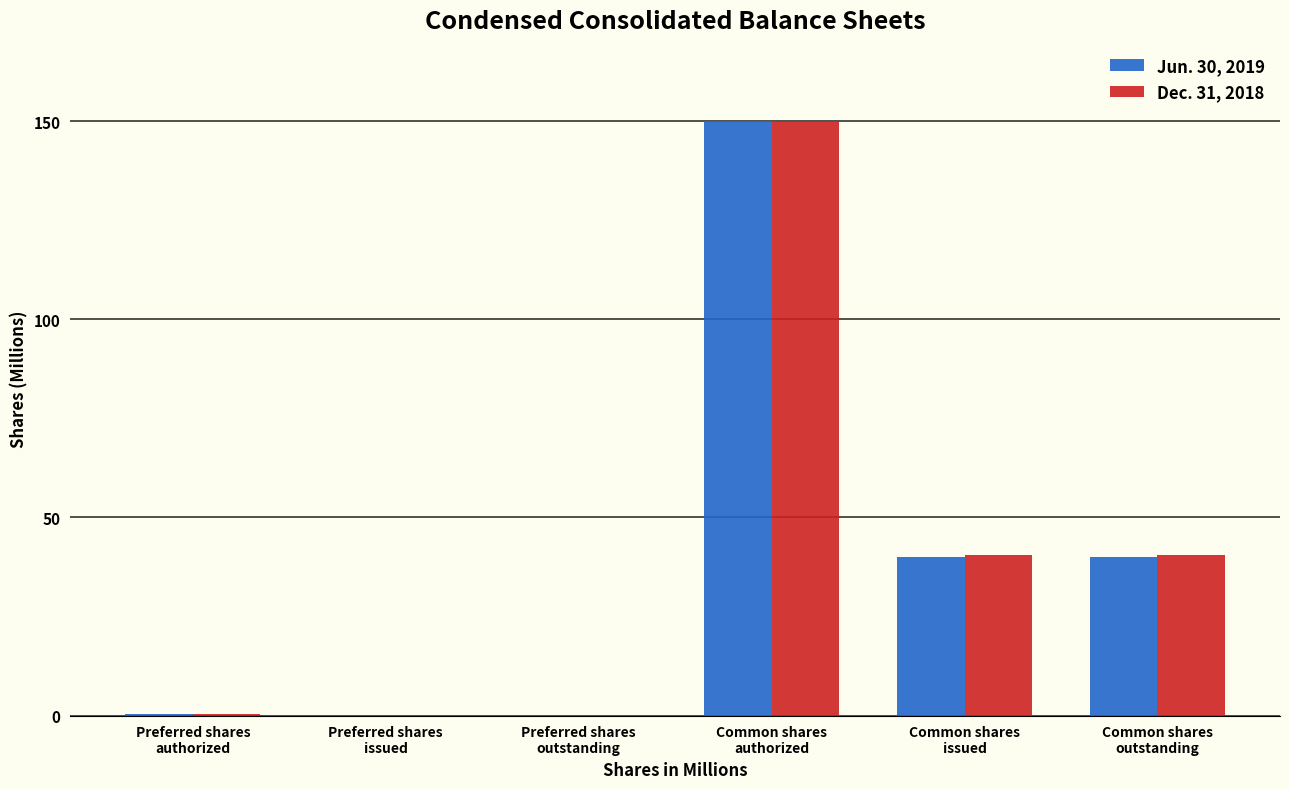

What is the sum of all Jun. 30, 2019 values?

230.3